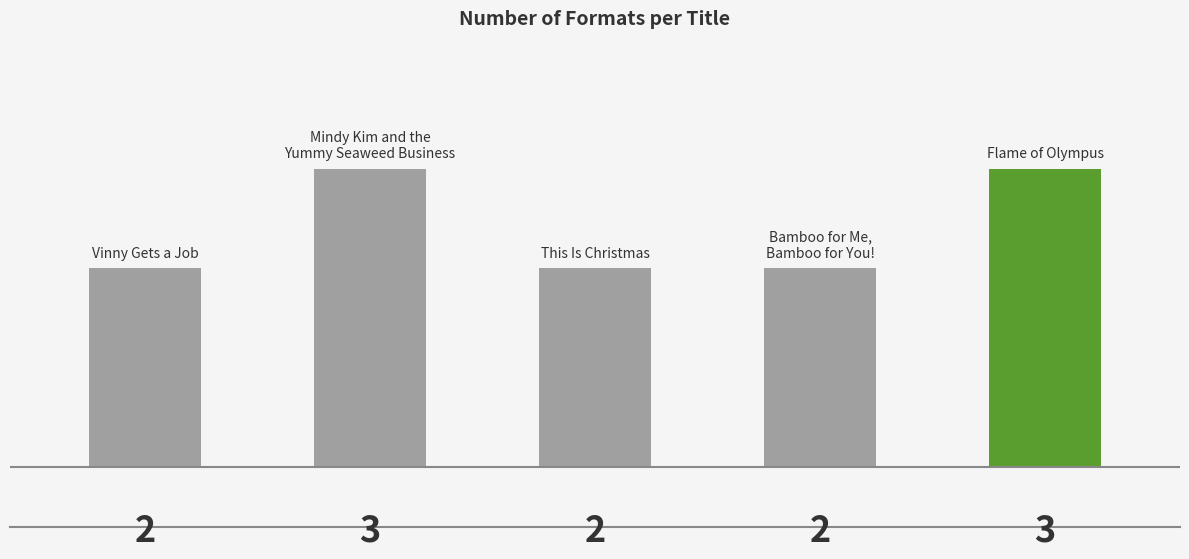

What is the sum of all values?

12